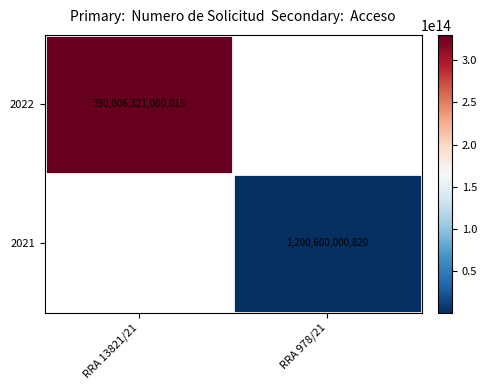

Is the value of 2022 at RRA 13821/21 greater than the value of 2021 at RRA 978/21?

Yes